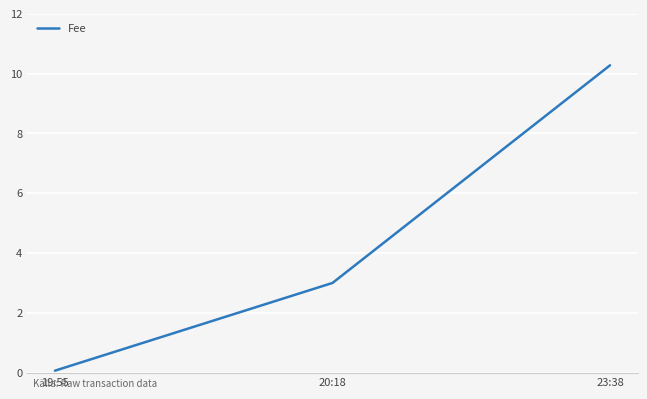

Is it true that the value at 20:18 is 3.0?

True